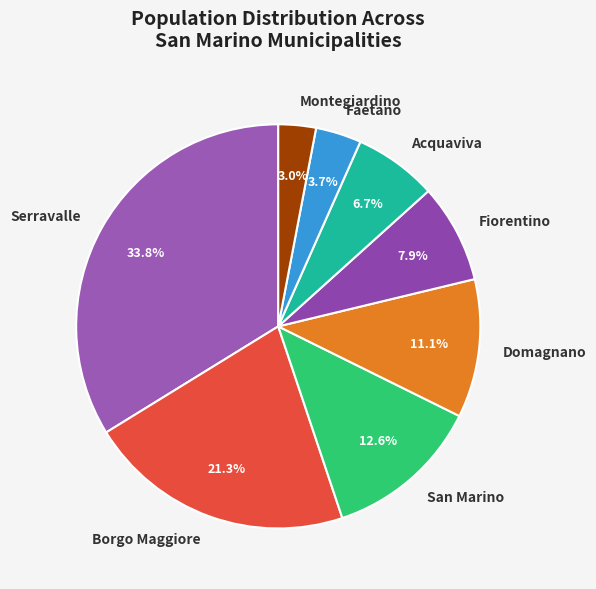

Which category has the biggest portion of the pie?

Serravalle